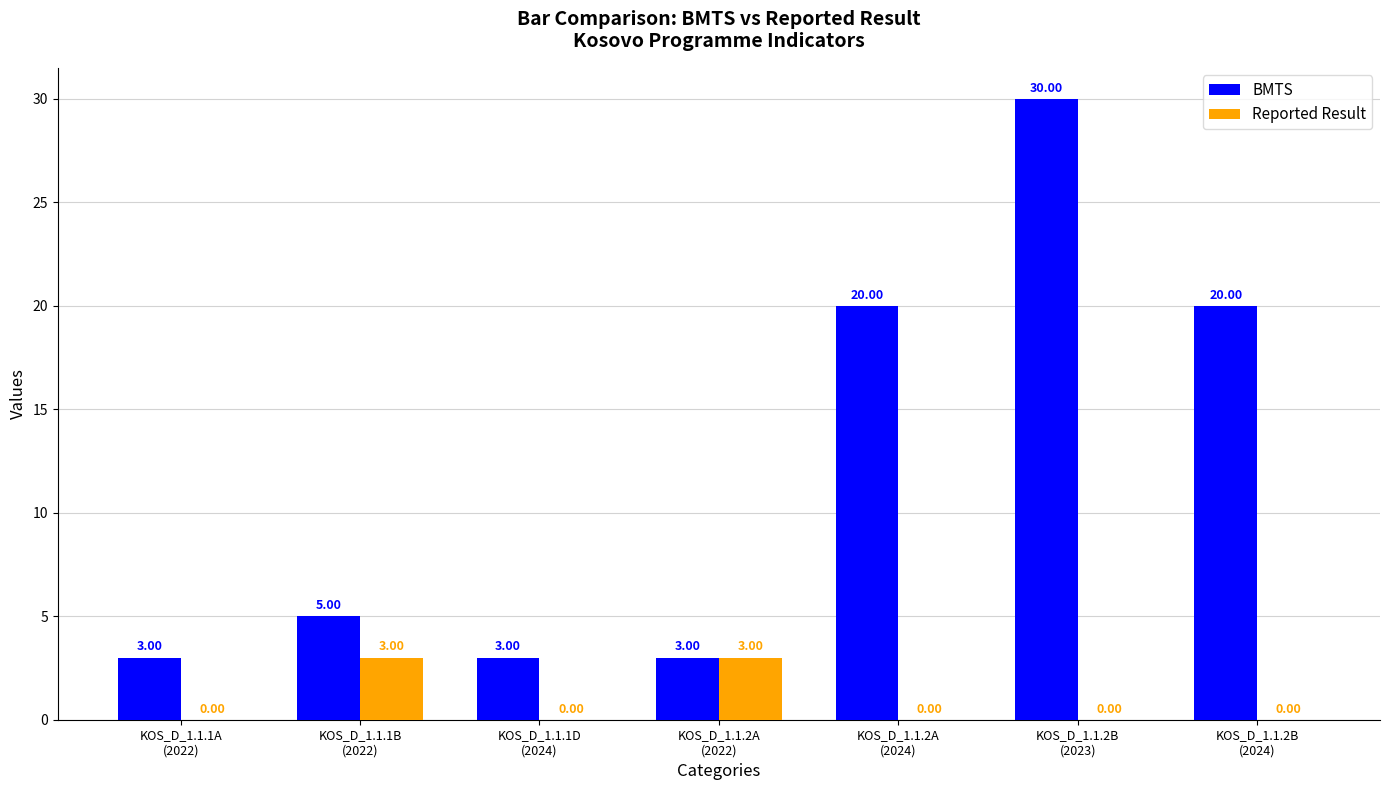

What is the total value across all series at KOS_D_1.1.2B
(2023)?

30